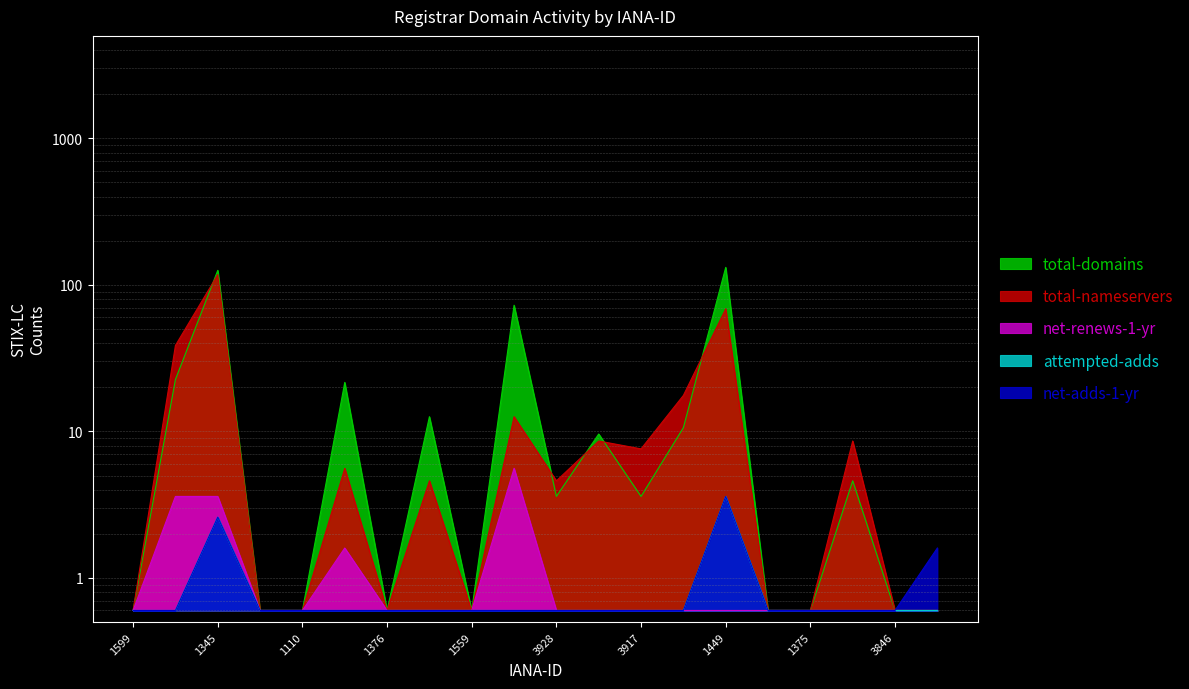

What is the sum of the total-domains values at 1345 and 1599?

126.2